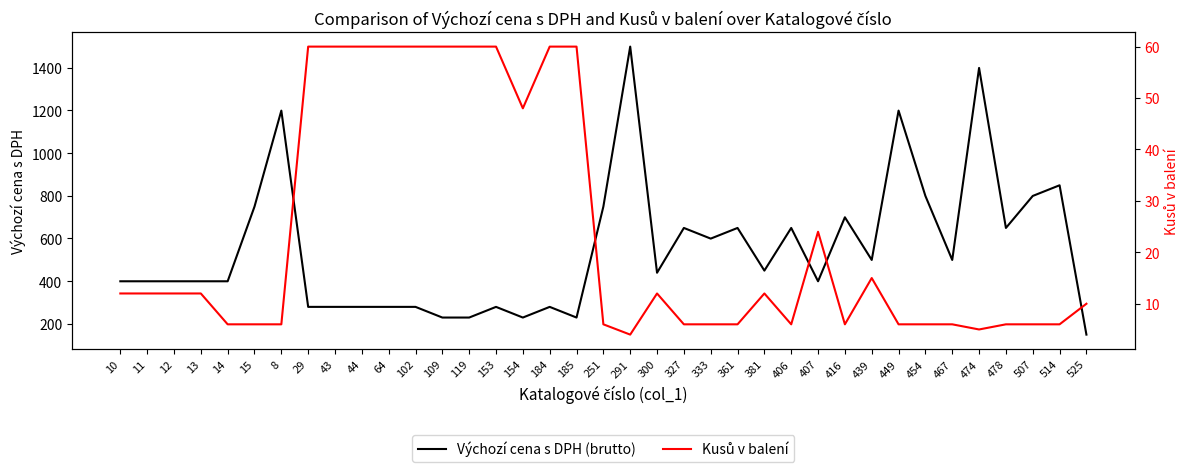

Between 514 and 406, which is larger?

514